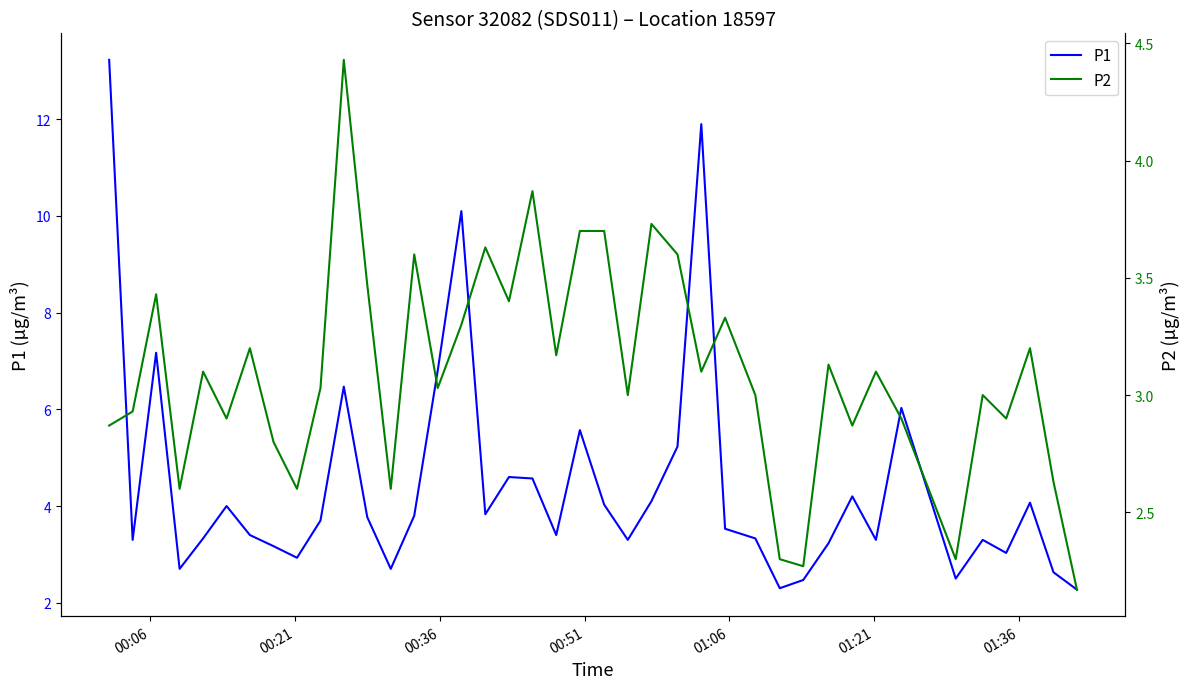

What is the highest value of the P2 series?

4.4